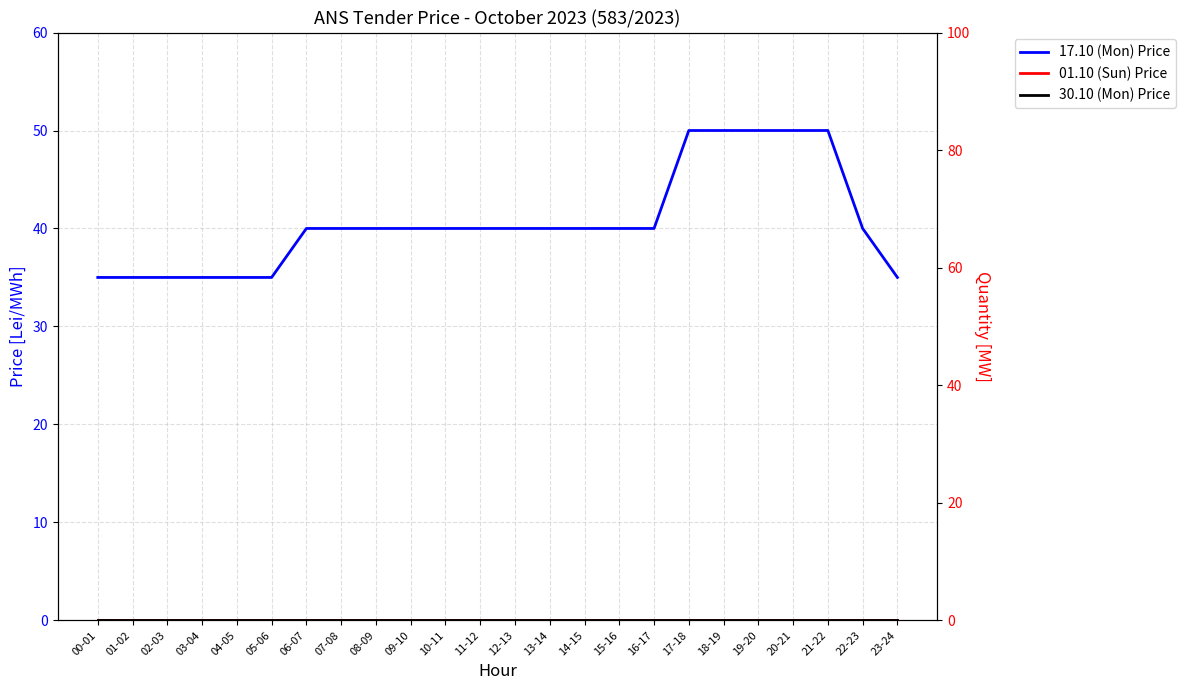

Which series has the widest spread of values?

17.10 (Mon) Price